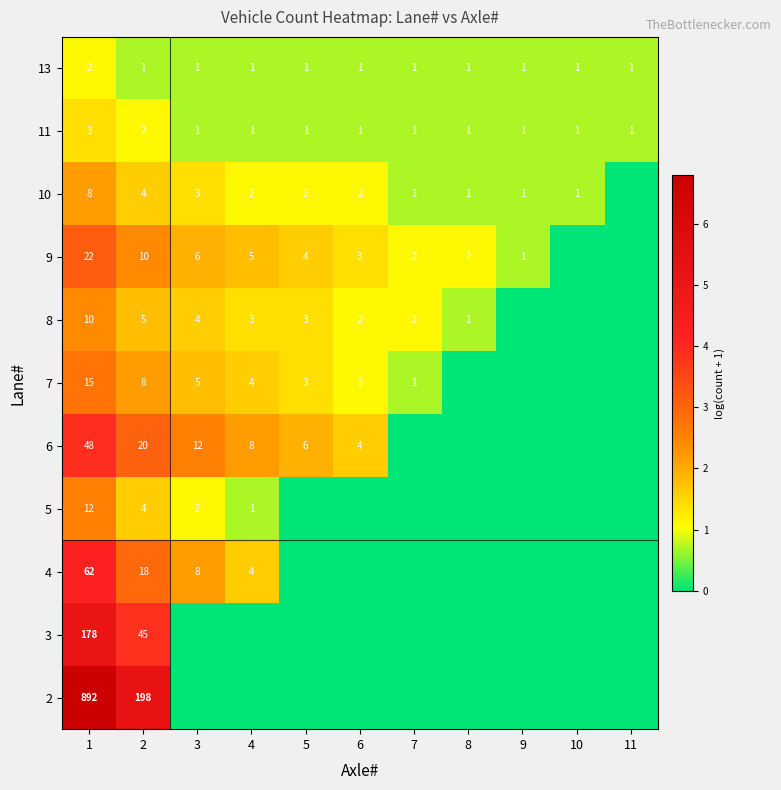

How many 11 values are between 1 and 2?

10